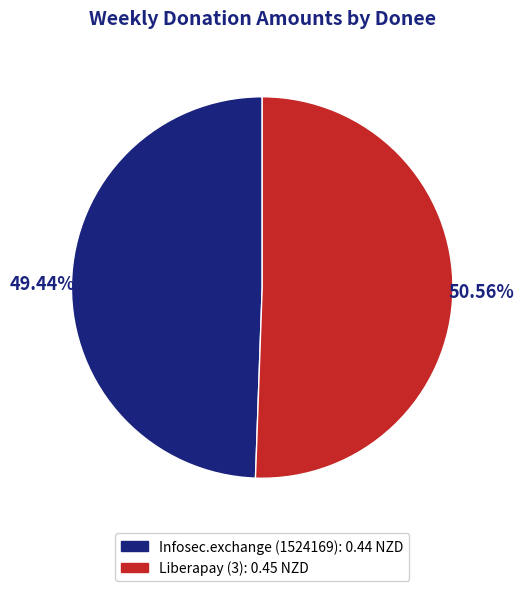

How many segments does this pie chart have?

2